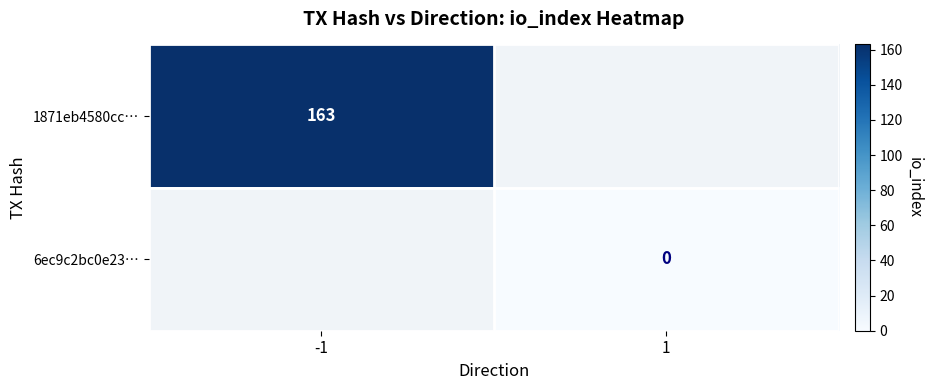

The 1871eb4580cc… series shows 249.5 at -1. True or false?

False